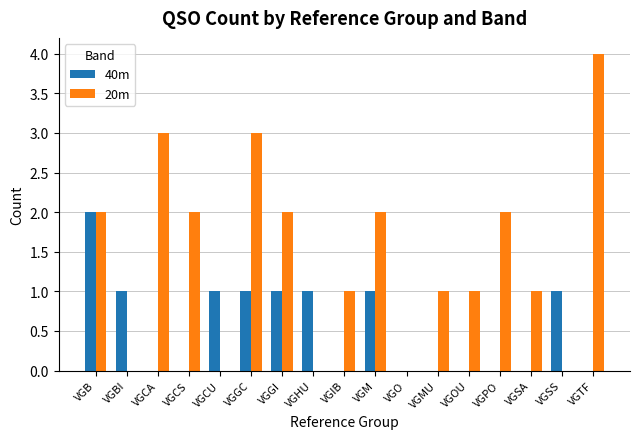

Reading left to right, what are all the values shown in this chart?

40m: VGB=2	VGBI=1	VGCA=0	VGCS=0	VGCU=1	VGGC=1	VGGI=1	VGHU=1	VGIB=0	VGM=1	VGO=0	VGMU=0	VGOU=0	VGPO=0	VGSA=0	VGSS=1	VGTF=0
20m: VGB=2	VGBI=0	VGCA=3	VGCS=2	VGCU=0	VGGC=3	VGGI=2	VGHU=0	VGIB=1	VGM=2	VGO=0	VGMU=1	VGOU=1	VGPO=2	VGSA=1	VGSS=0	VGTF=4